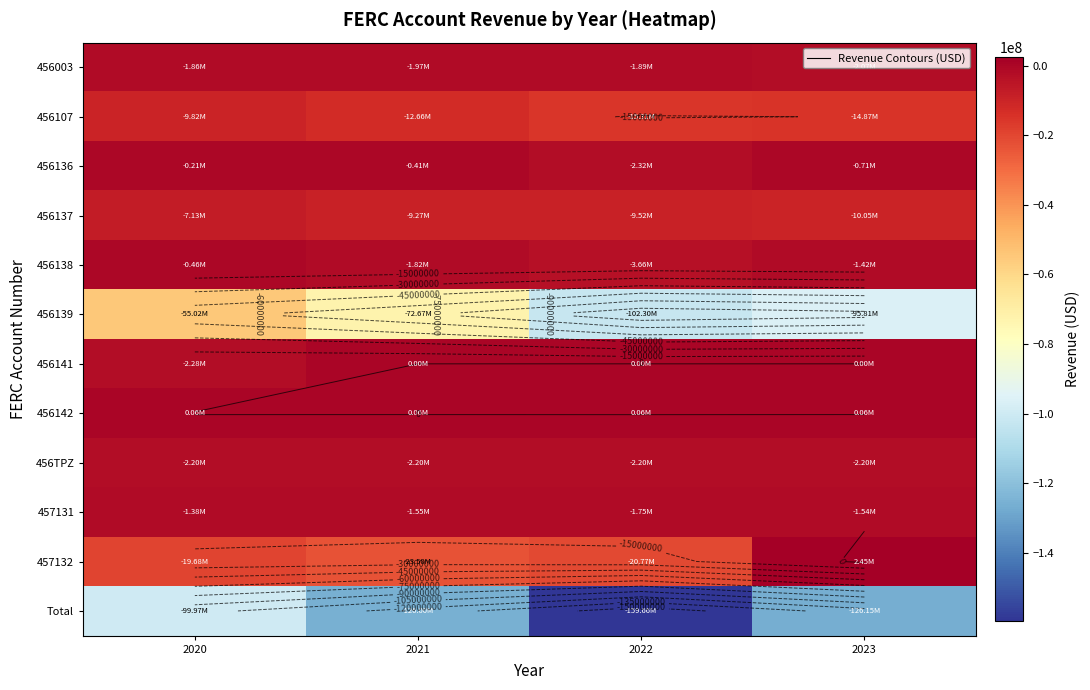

At how many categories does at least one series exceed -38985970?

4